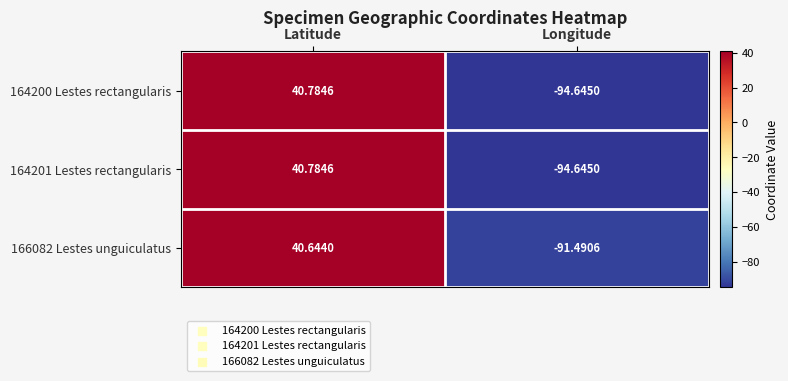

What is the total value across all series at Latitude?

122.2